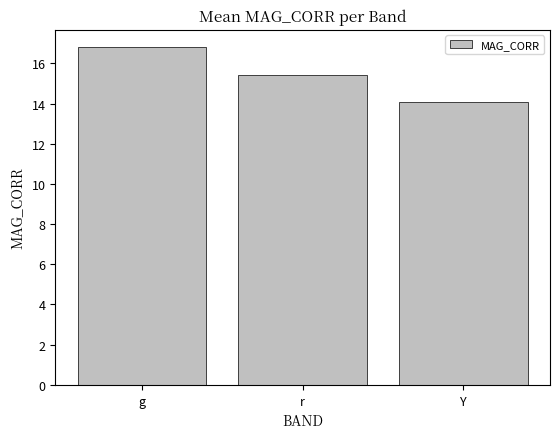

What is the label of the 1st bar from the right?

Y